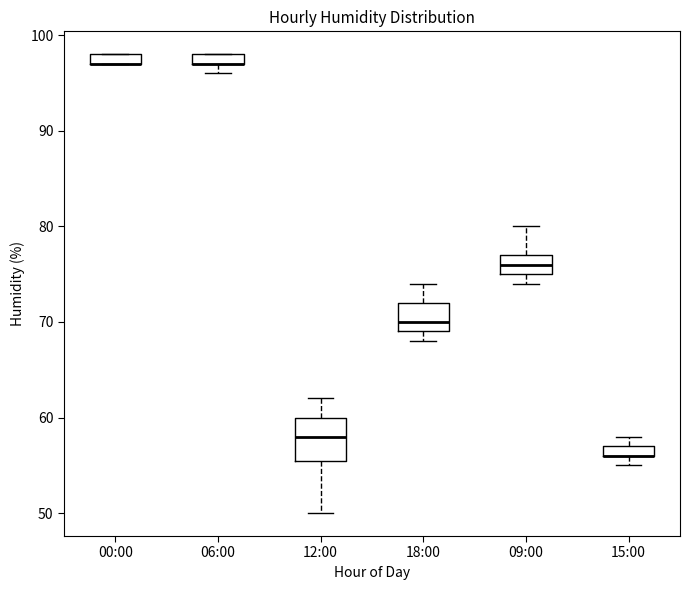

Comparing the boxes themselves (not the whiskers), which one is the tallest?

12:00